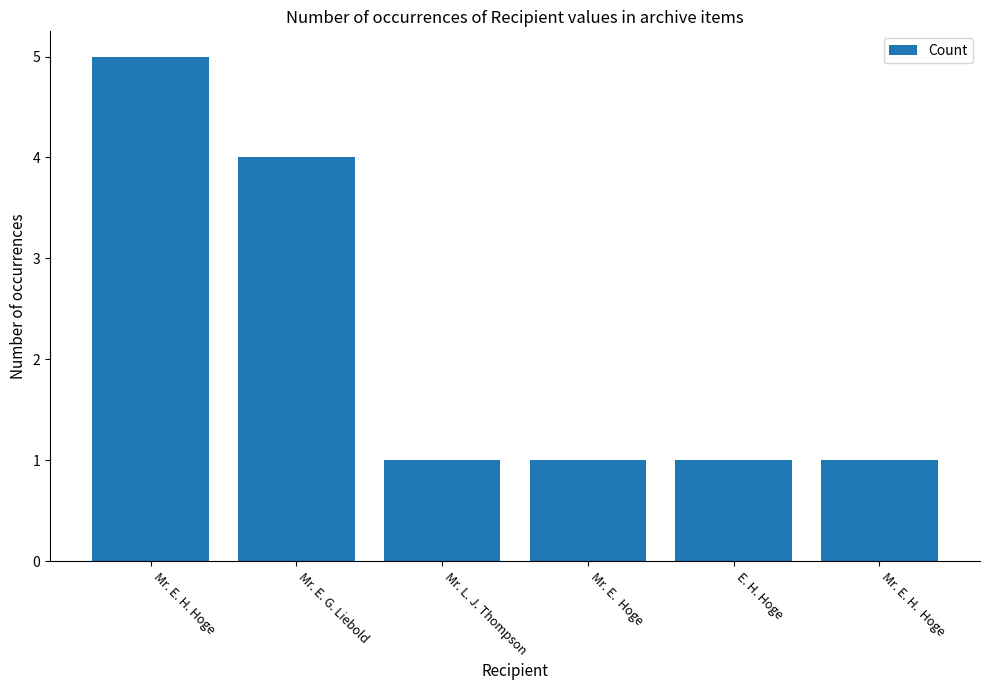

Approximately how many times larger is the value at E. H. Hoge compared to Mr. E. H.  Hoge?

1.0